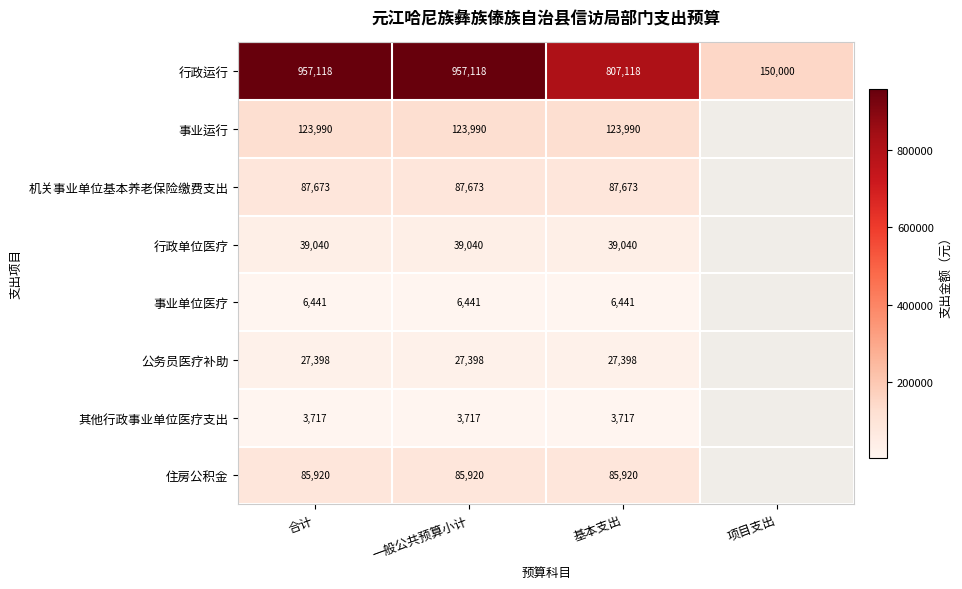

At 一般公共预算小计, list the series in order from largest to smallest.

行政运行, 事业运行, 机关事业单位基本养老保险缴费支出, 住房公积金, 行政单位医疗, 公务员医疗补助, 事业单位医疗, 其他行政事业单位医疗支出